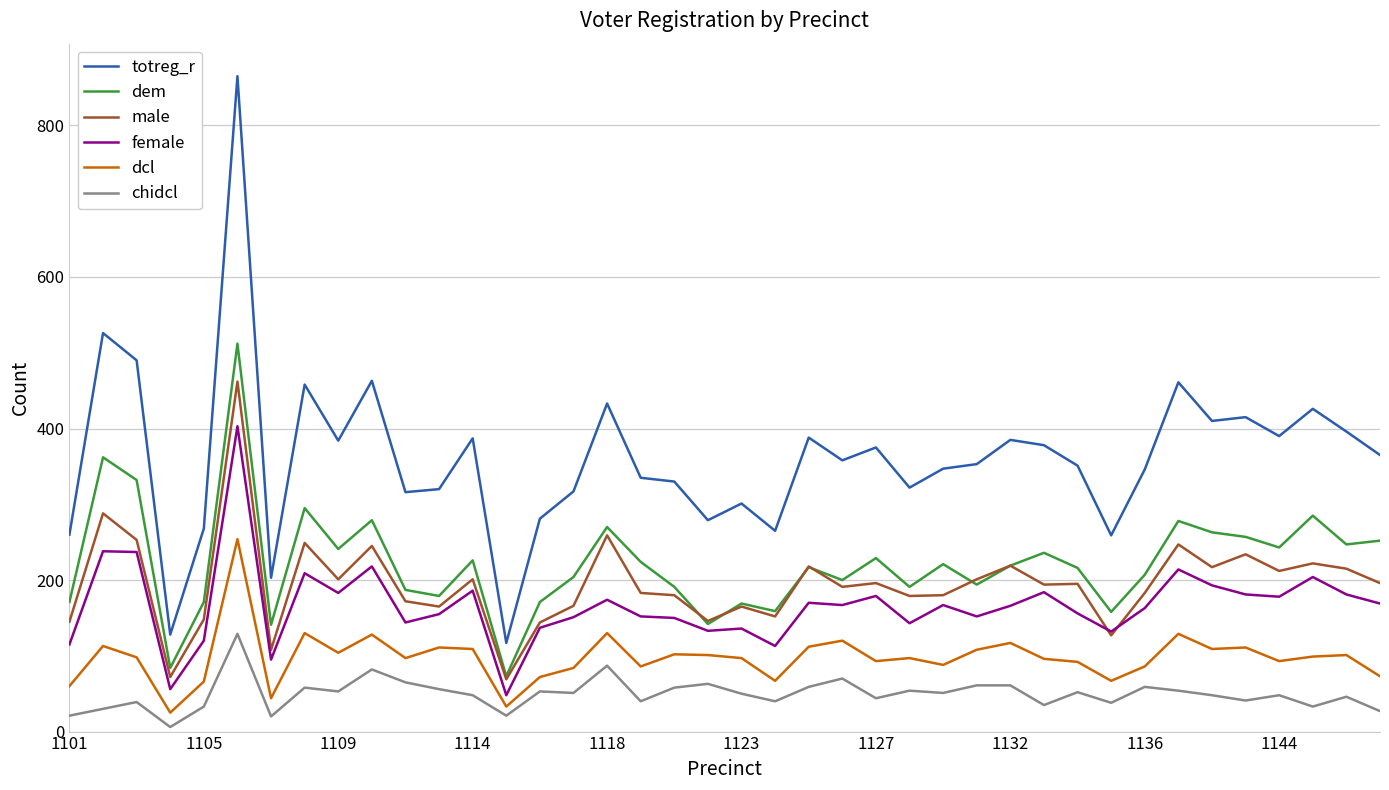

What are all the series names shown in the legend?

totreg_r, dem, male, female, dcl, chidcl